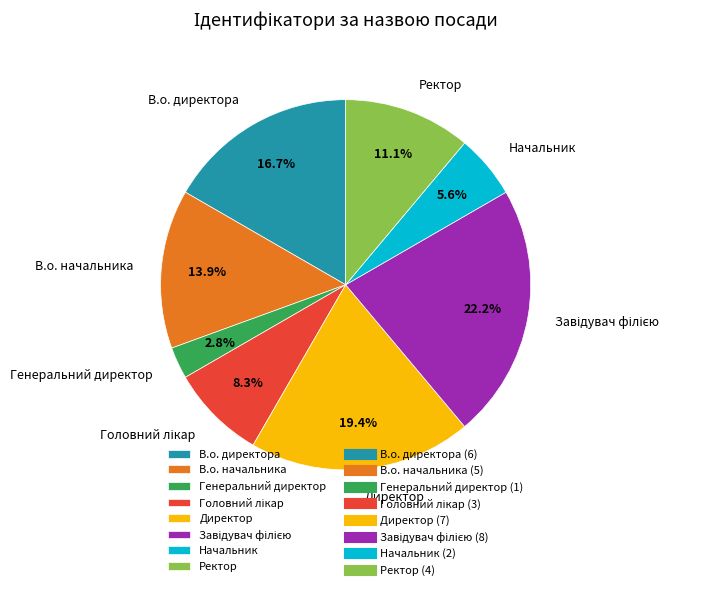

Which category has the smallest portion of the pie?

Генеральний директор